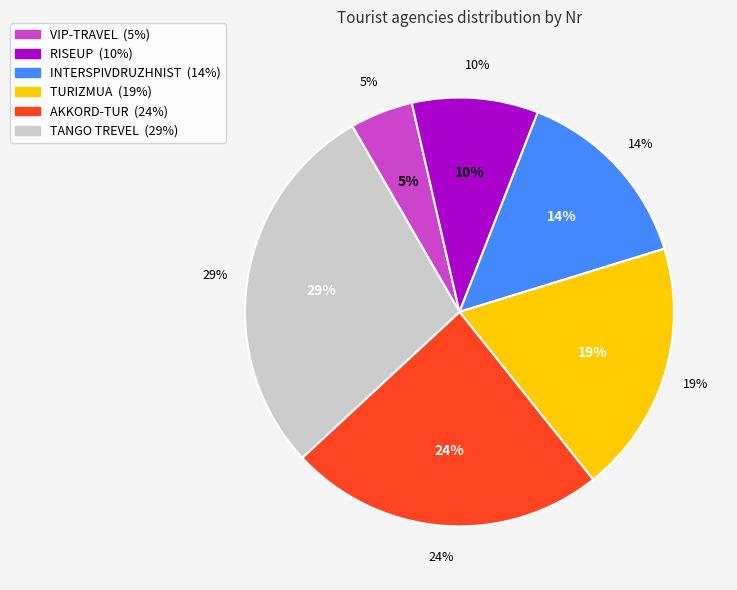

To the nearest percent, what percentage of the pie is RISEUP?

10%